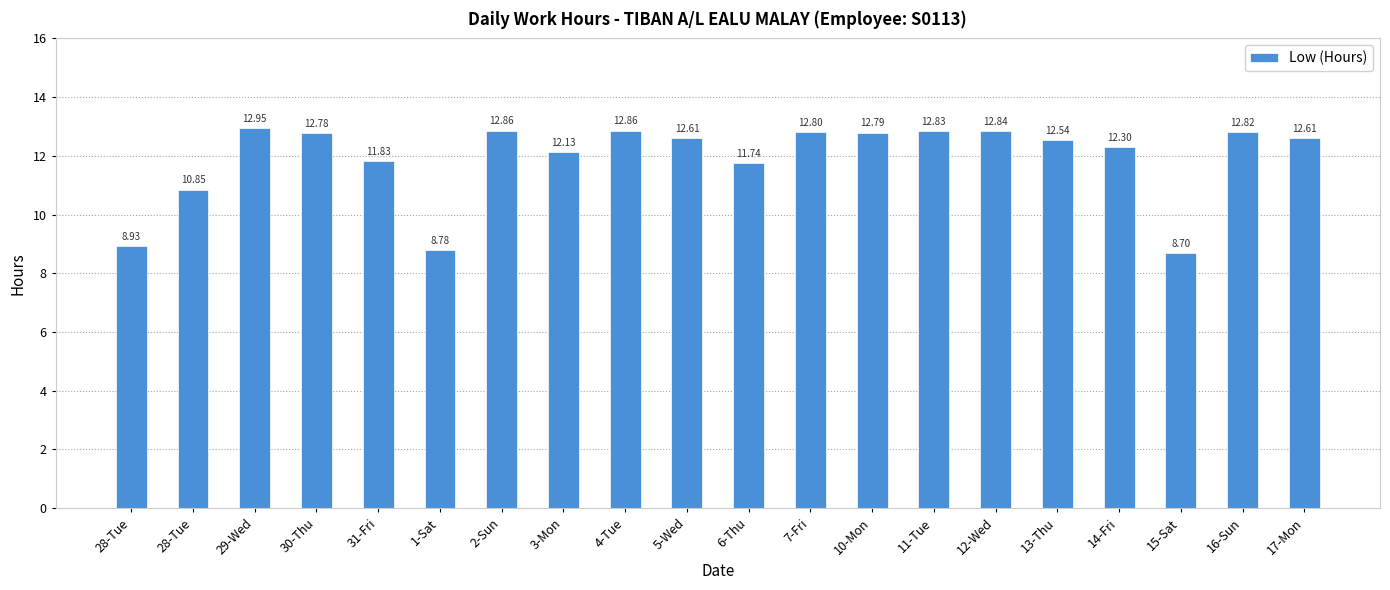

Reading right to left, transcribe all the data shown in this chart.

12.6	12.8	8.7	12.3	12.5	12.8	12.8	12.8	12.8	11.7	12.6	12.9	12.1	12.9	8.8	11.8	12.8	12.9	10.8	8.9